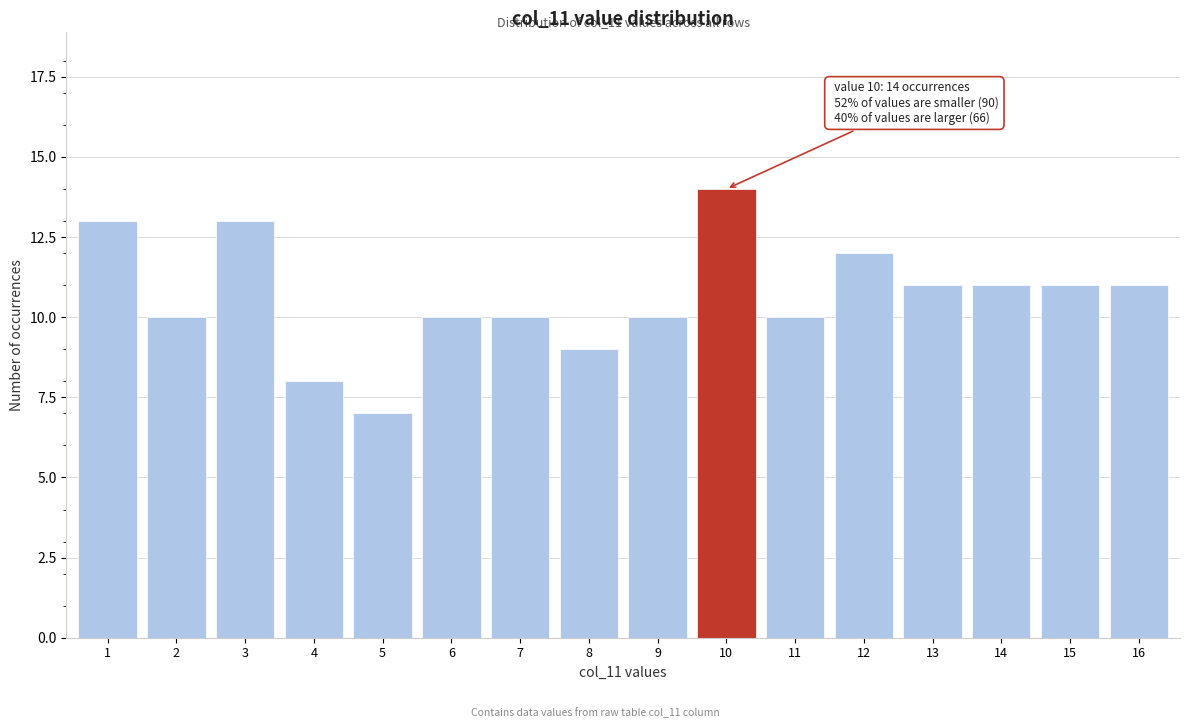

Reading left to right, extract all data points from this chart.

1=13	2=10	3=13	4=8	5=7	6=10	7=10	8=9	9=10	10=14	11=10	12=12	13=11	14=11	15=11	16=11